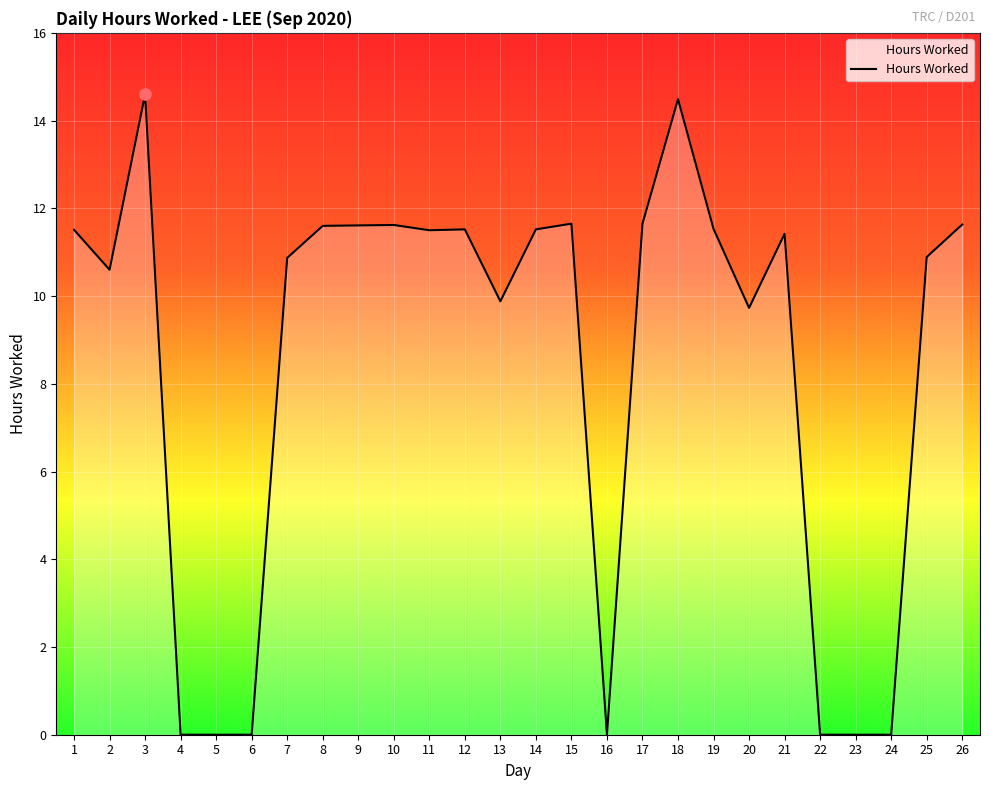

What is the difference between the values at 5 and 8?

11.6